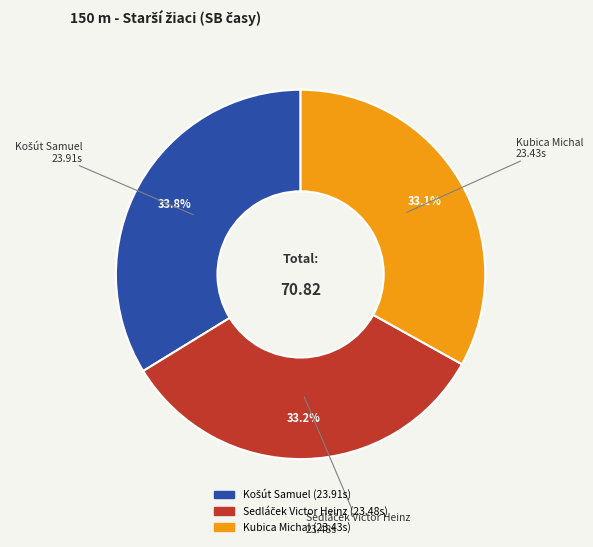

What portion of the pie excludes Kubica Michal?

66.9%